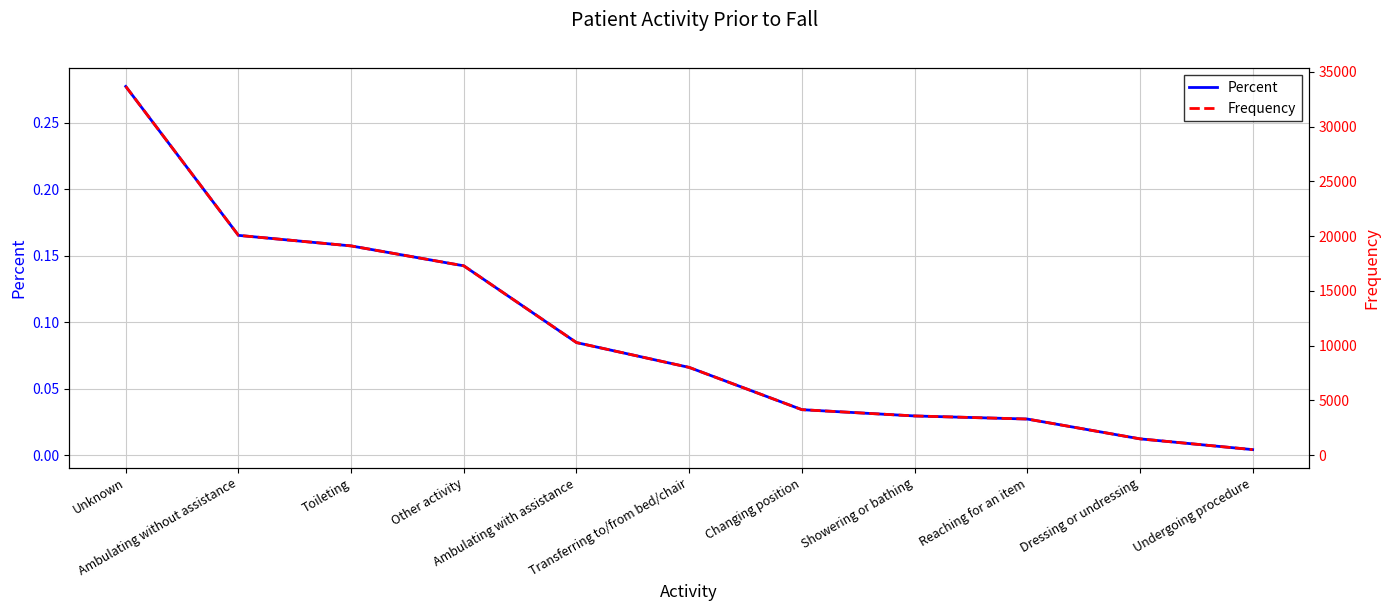

What is the value of the Frequency point at the 6th from the left?

8012.0